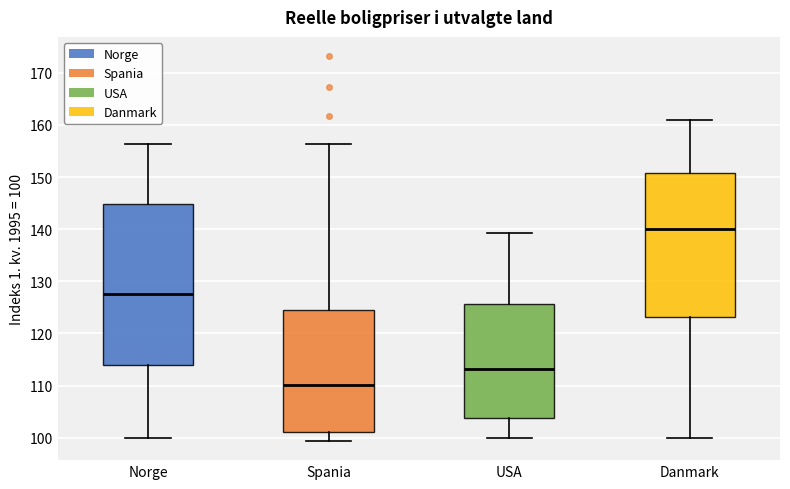

Reading left to right, transcribe this box plot: for each box, give where its median line is, the range the box spans, and where its two whiskers end, as read against the y-axis. The values are not printed on the chart, so give them approximately, as read against the axis.

Norge: median 128, box 114 to 145, whiskers 100 to 156
Spania: median 110, box 101 to 125, whiskers 99 to 156
USA: median 113, box 104 to 126, whiskers 100 to 139
Danmark: median 140, box 123 to 151, whiskers 100 to 161